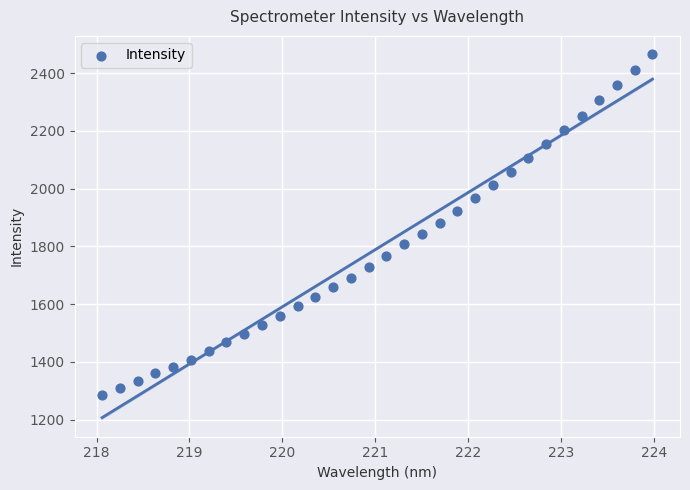

What is the range of Y values (max minus min)?

1180.5